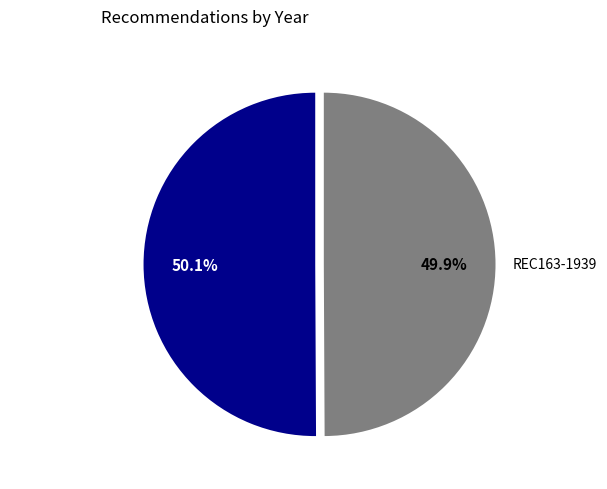

Count the number of slices in the pie.

2